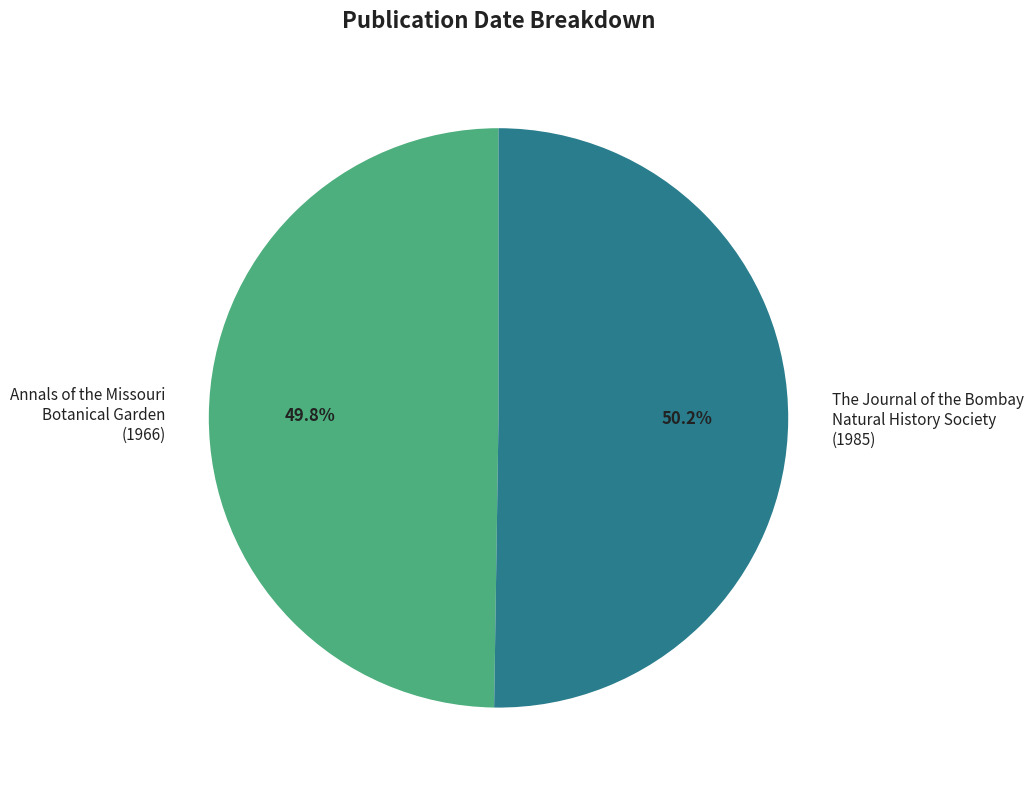

How many slices are in this pie chart?

2